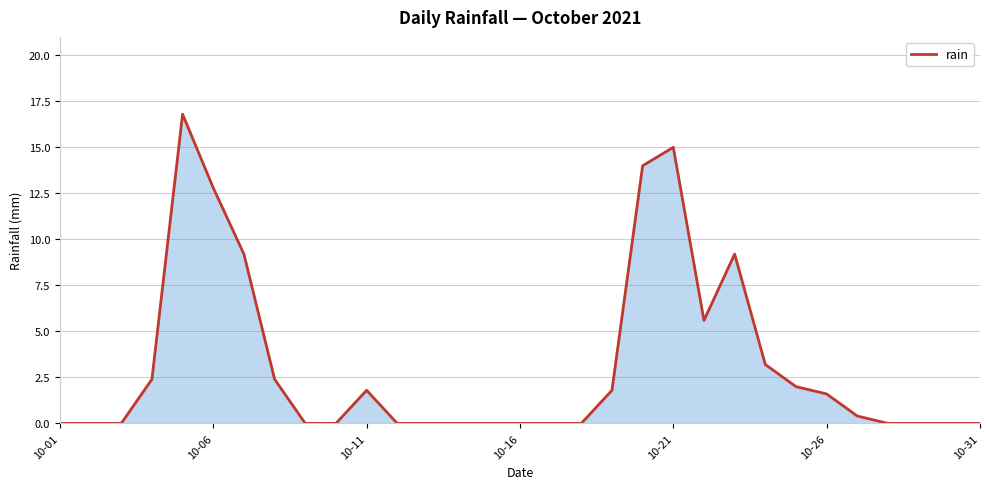

What is the difference between the maximum and minimum values?

16.8